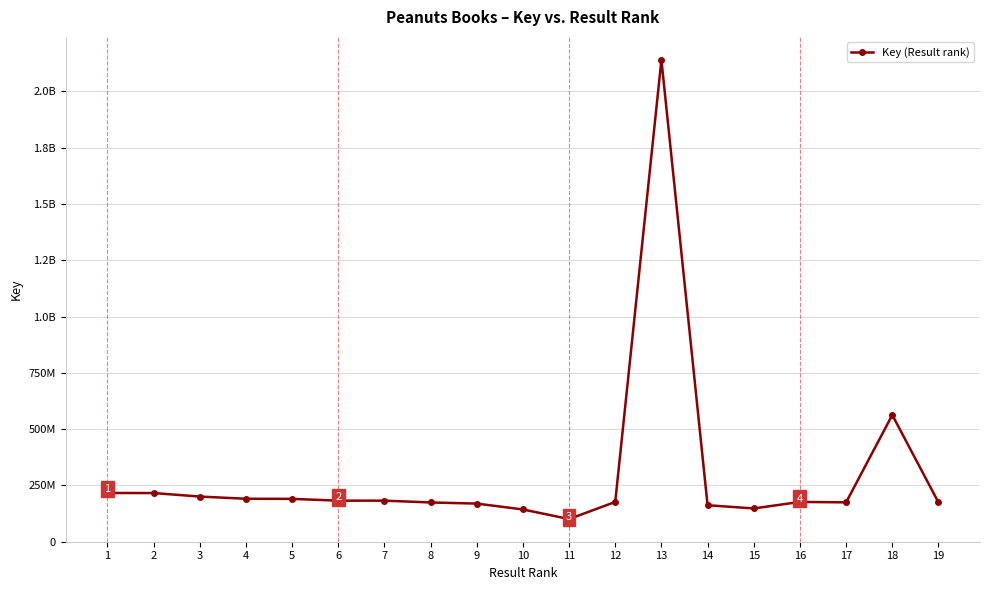

What is the smallest value displayed?

100643376